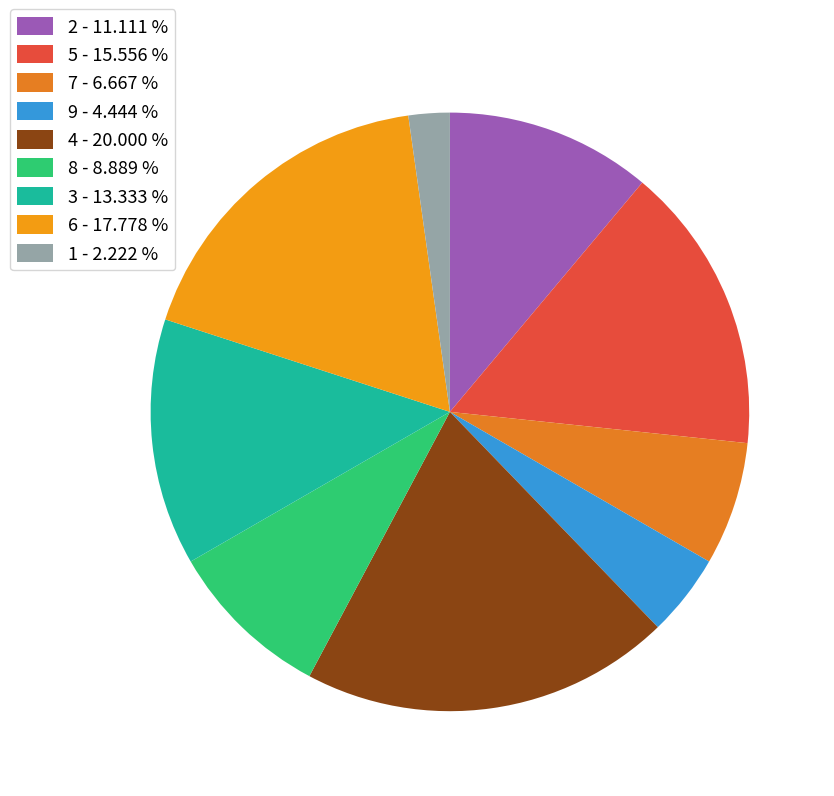

Does 7 account for over 50% of the chart?

No